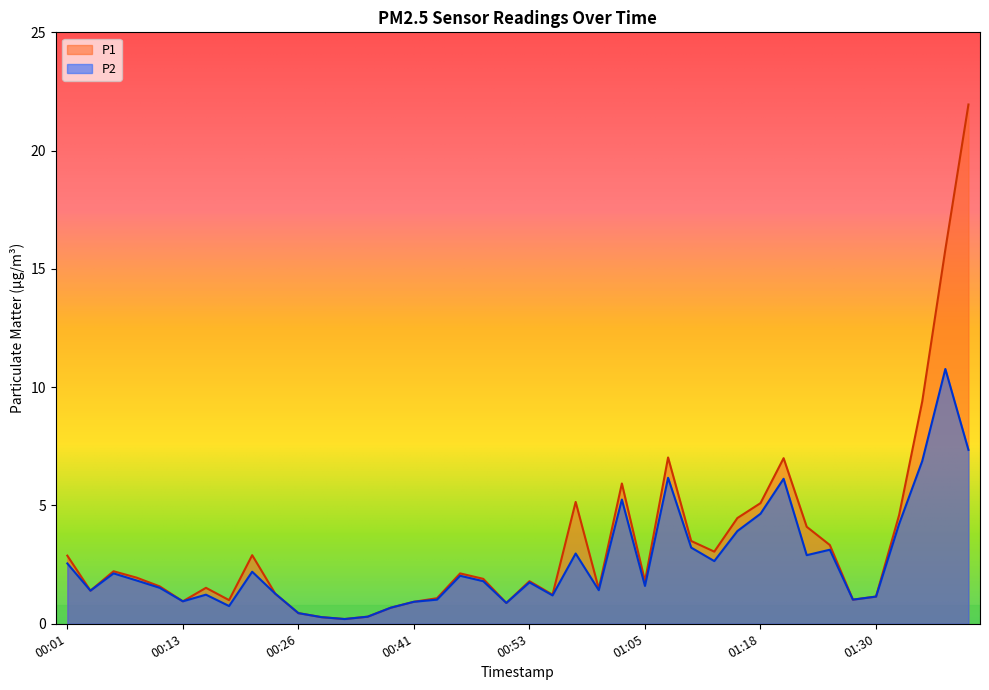

List the series in order of their overall mean, lowest first.

P2, P1